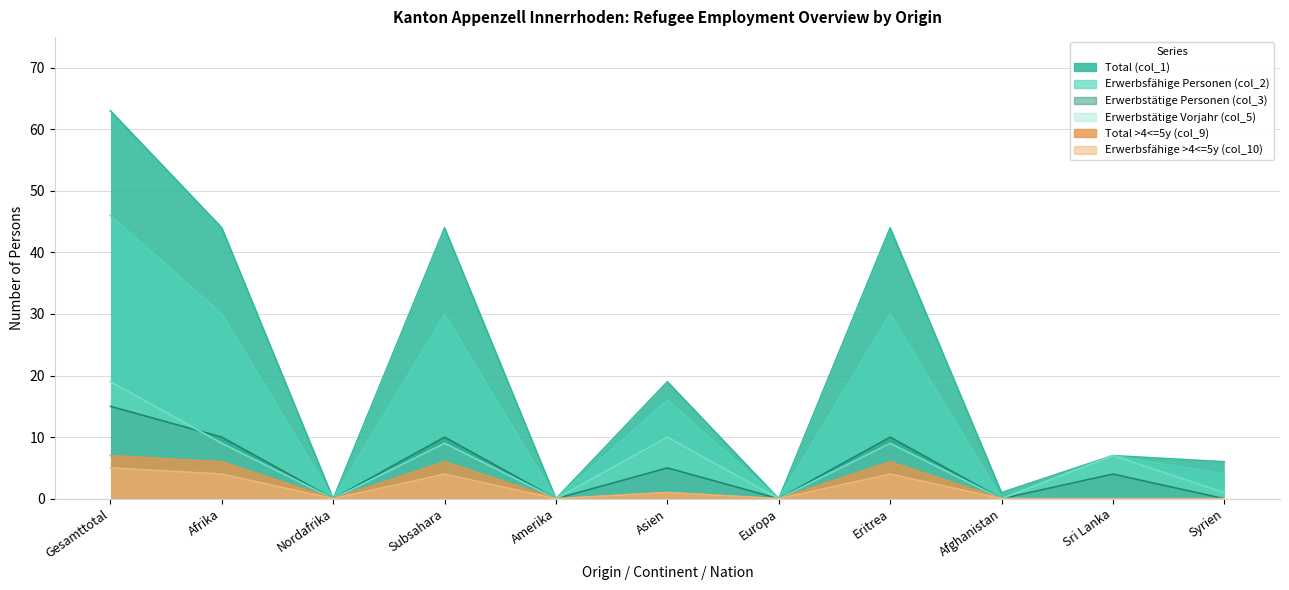

Where is the first local minimum for Total (col_1)?

Nordafrika